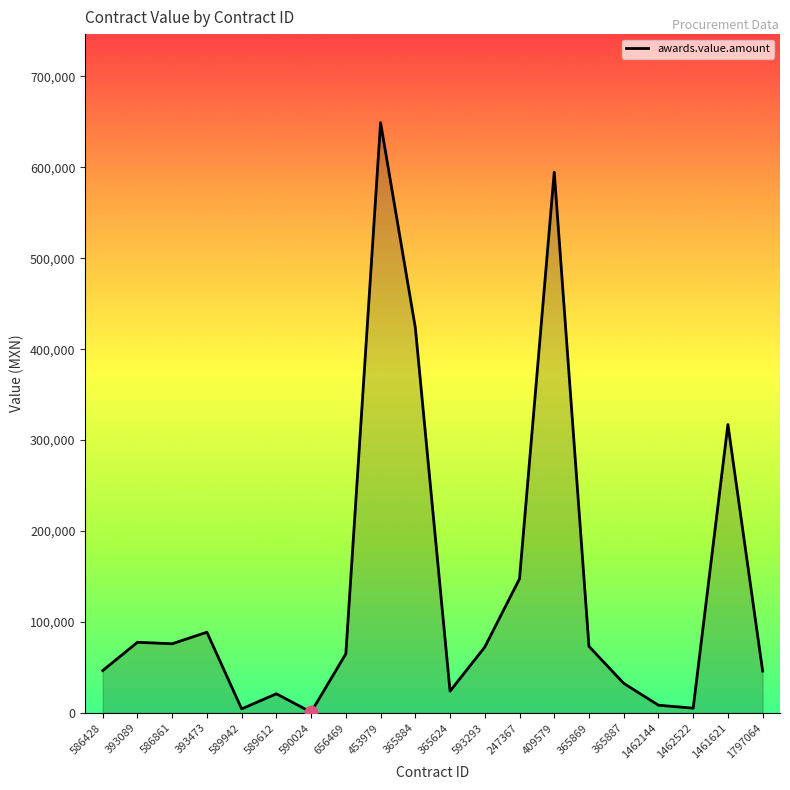

Which has a higher value, 586861 or 1462522?

586861